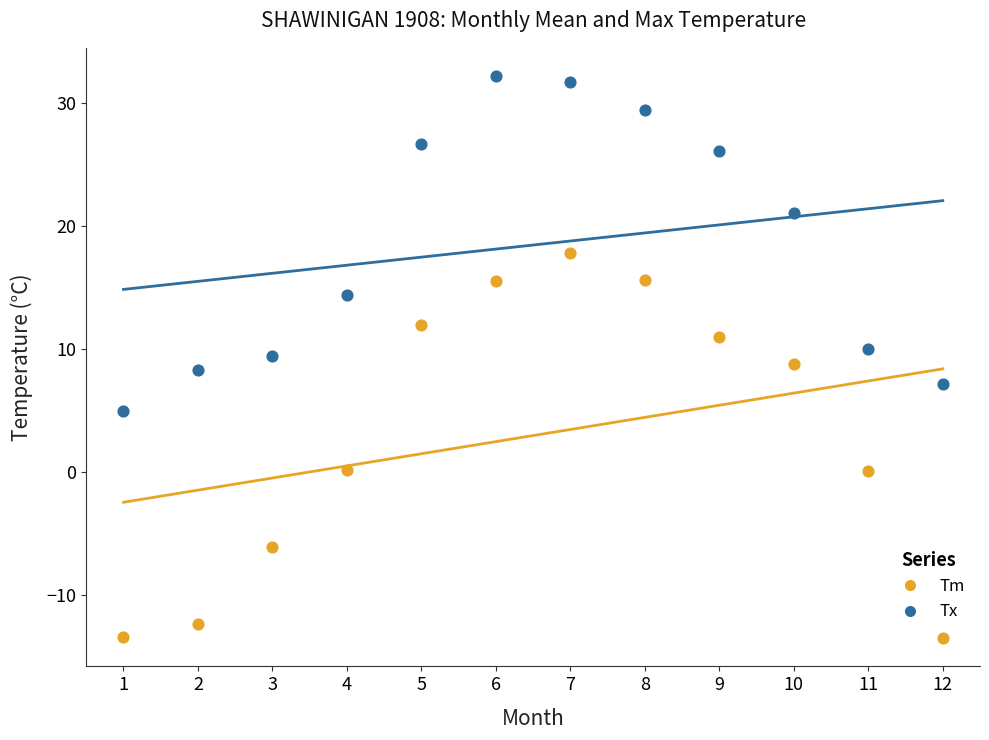

What are all the series names shown in the legend?

Tm, Tx